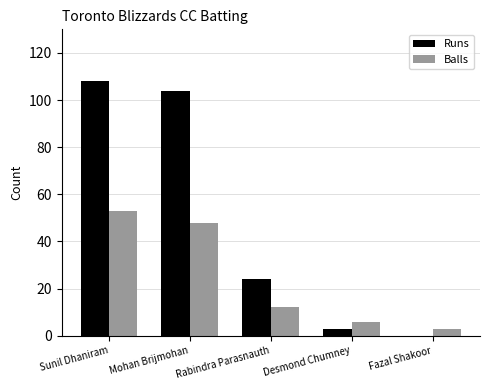

What is the maximum value shown in the chart?

108